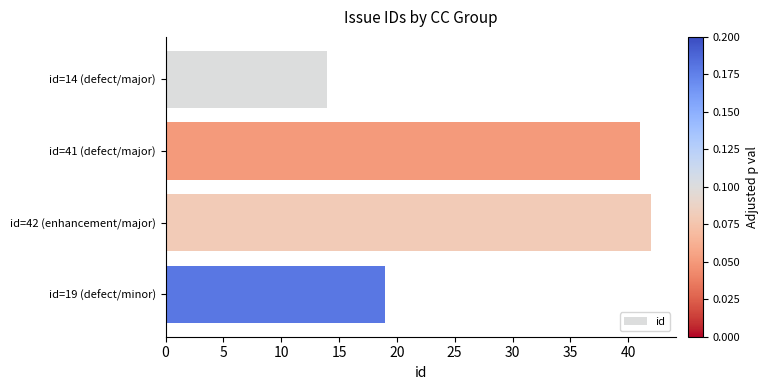

Rank the categories by value from highest to lowest.

id=42 (enhancement/major), id=41 (defect/major), id=19 (defect/minor), id=14 (defect/major)